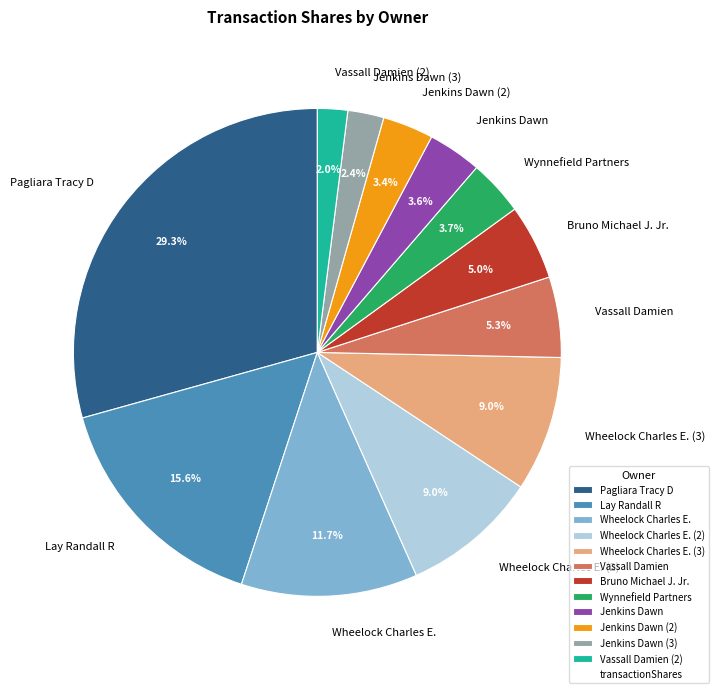

How many segments does this pie chart have?

12